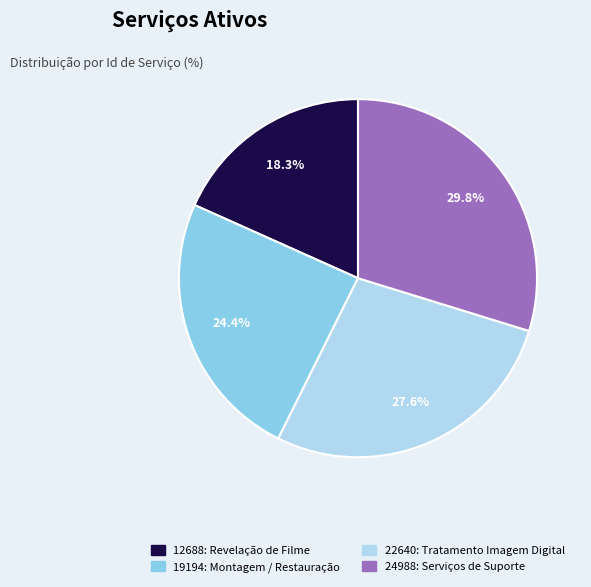

Is there any slice that represents more than half of the pie?

No